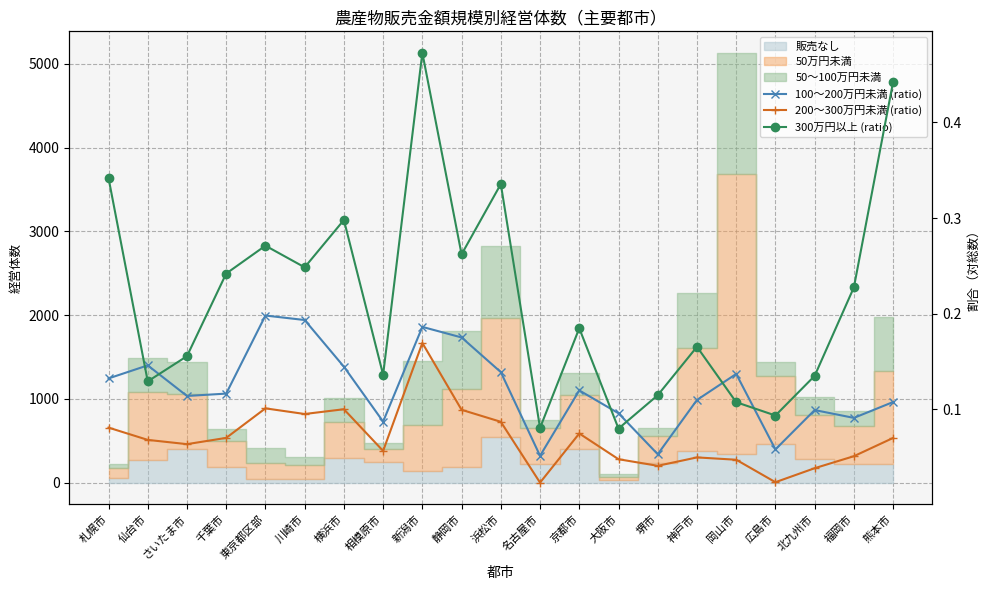

Count the 100～200万円未満 (ratio) values in the range 0 to 1.

21